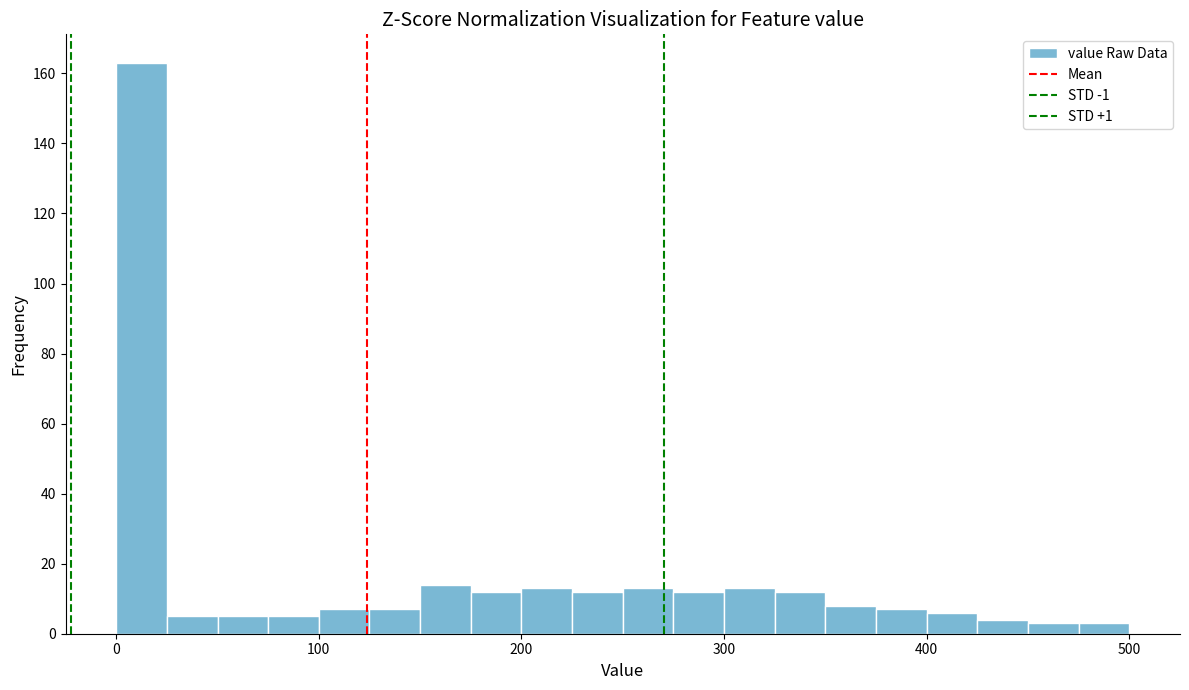

Read against the x-axis, roughly where is the centre of the tallest bar?

10